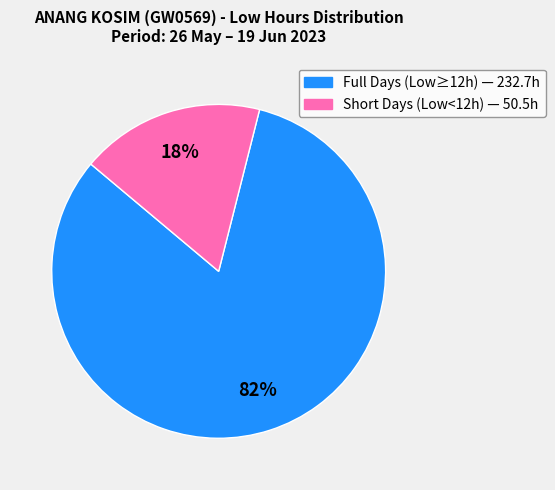

To the nearest percent, what is the average slice percentage?

50%